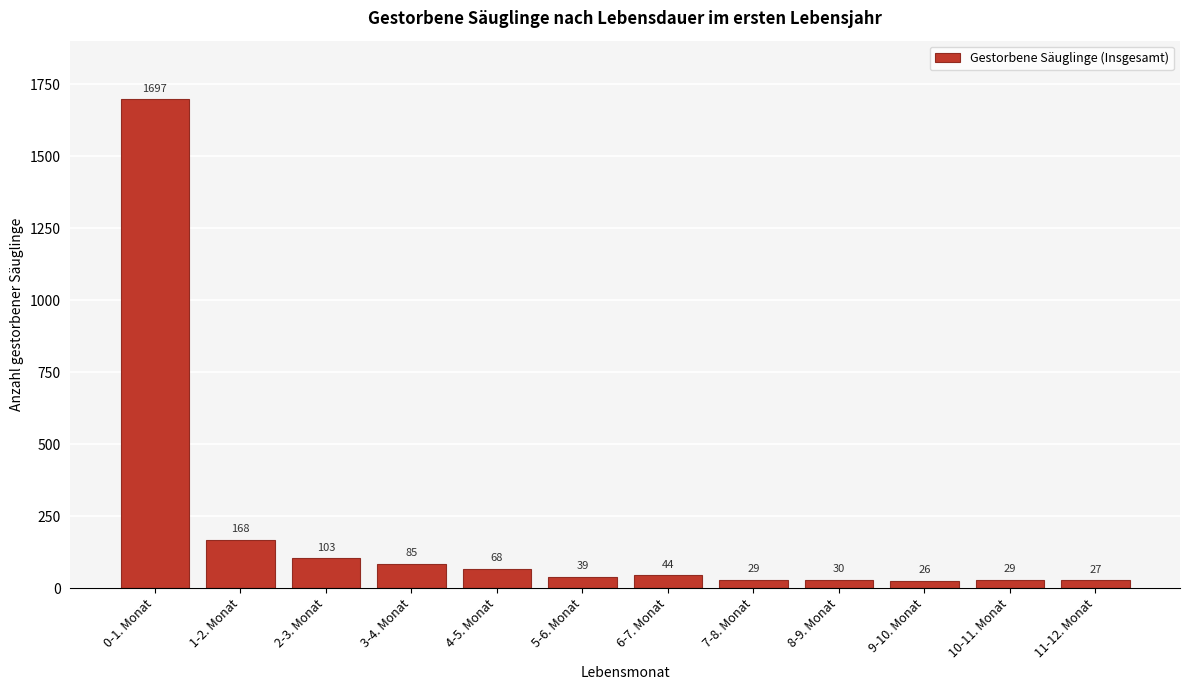

Reading right to left, list all the values displayed in this chart.

11-12. Monat=27	10-11. Monat=29	9-10. Monat=26	8-9. Monat=30	7-8. Monat=29	6-7. Monat=44	5-6. Monat=39	4-5. Monat=68	3-4. Monat=85	2-3. Monat=103	1-2. Monat=168	0-1. Monat=1697